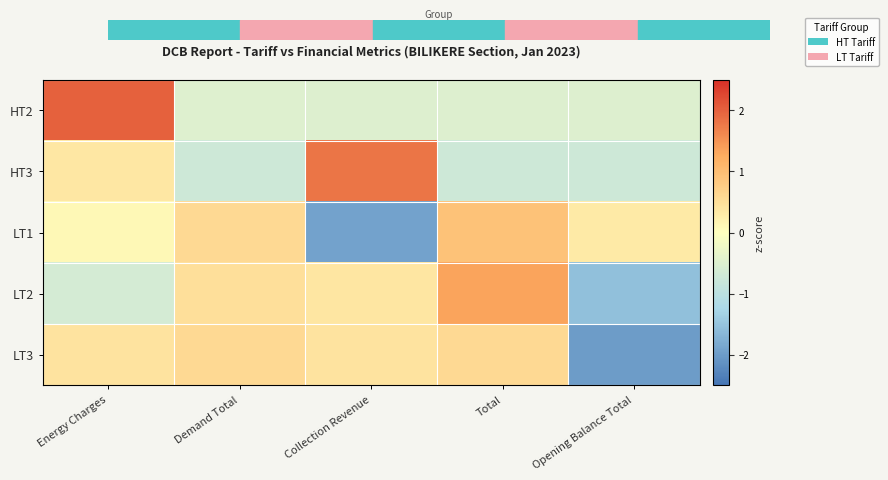

Which series has the largest range (max minus min)?

LT2